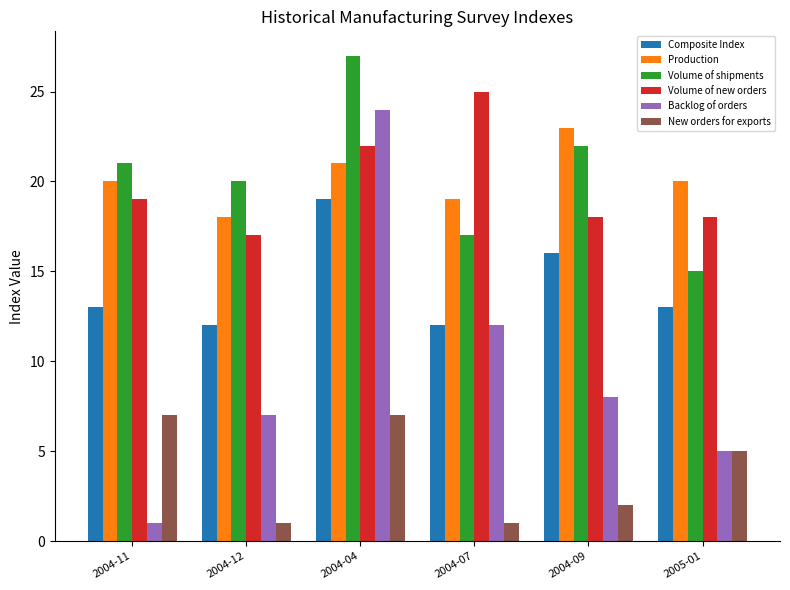

At which category is the sum across all series the highest?

2004-04